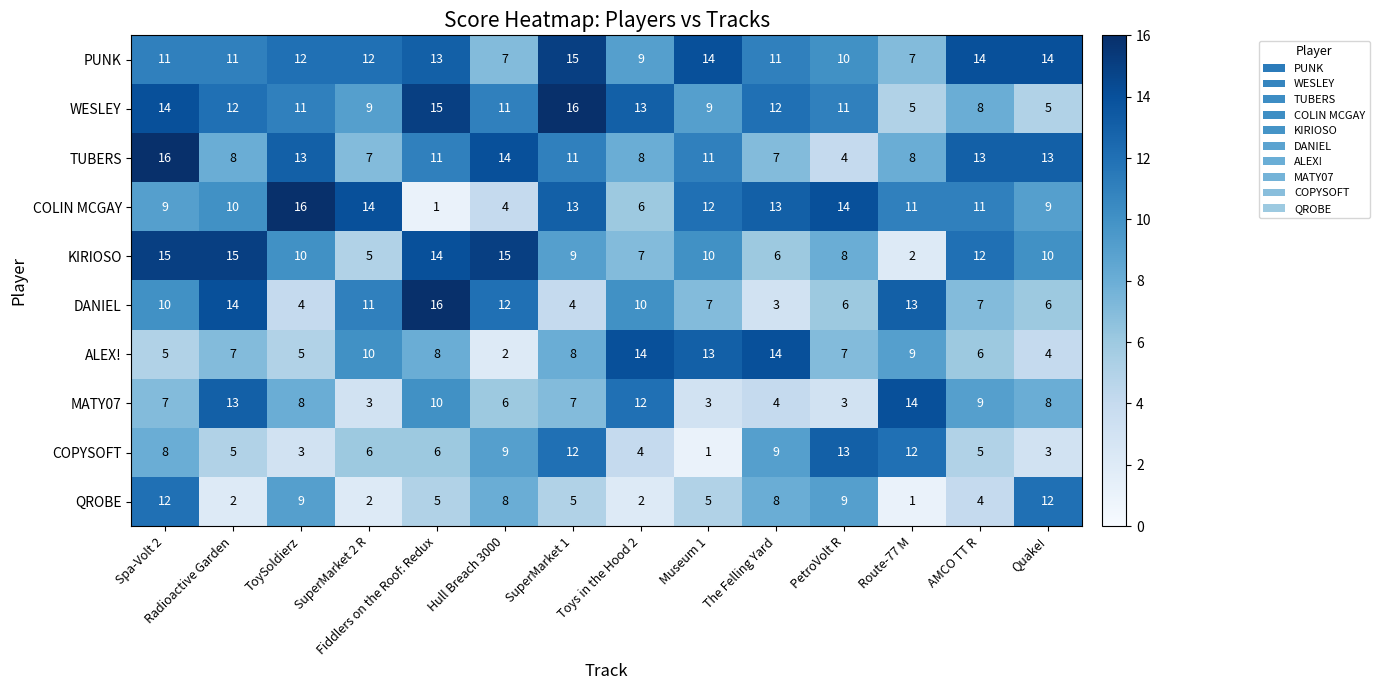

What is the spread (max minus min) of values at Museum 1?

13